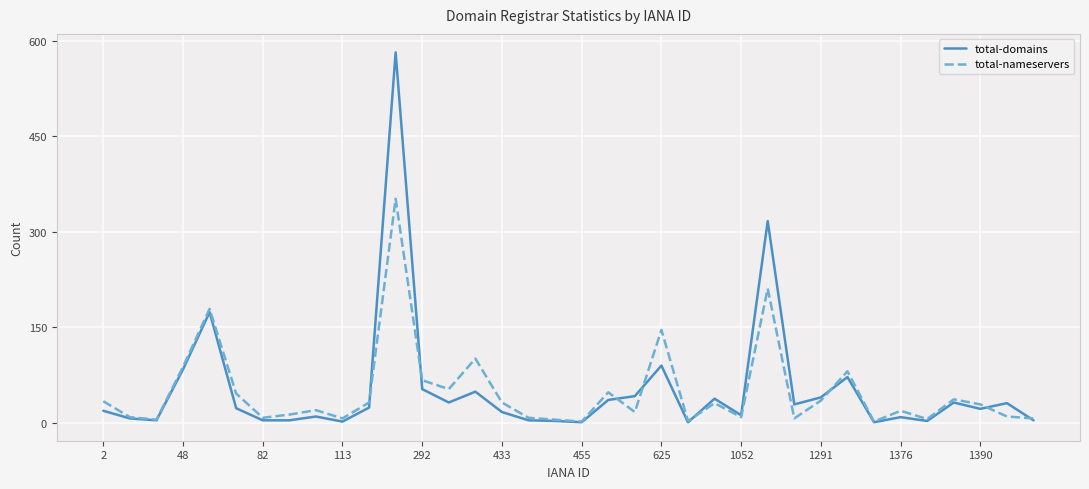

What is the sum of all total-nameservers values?

1759